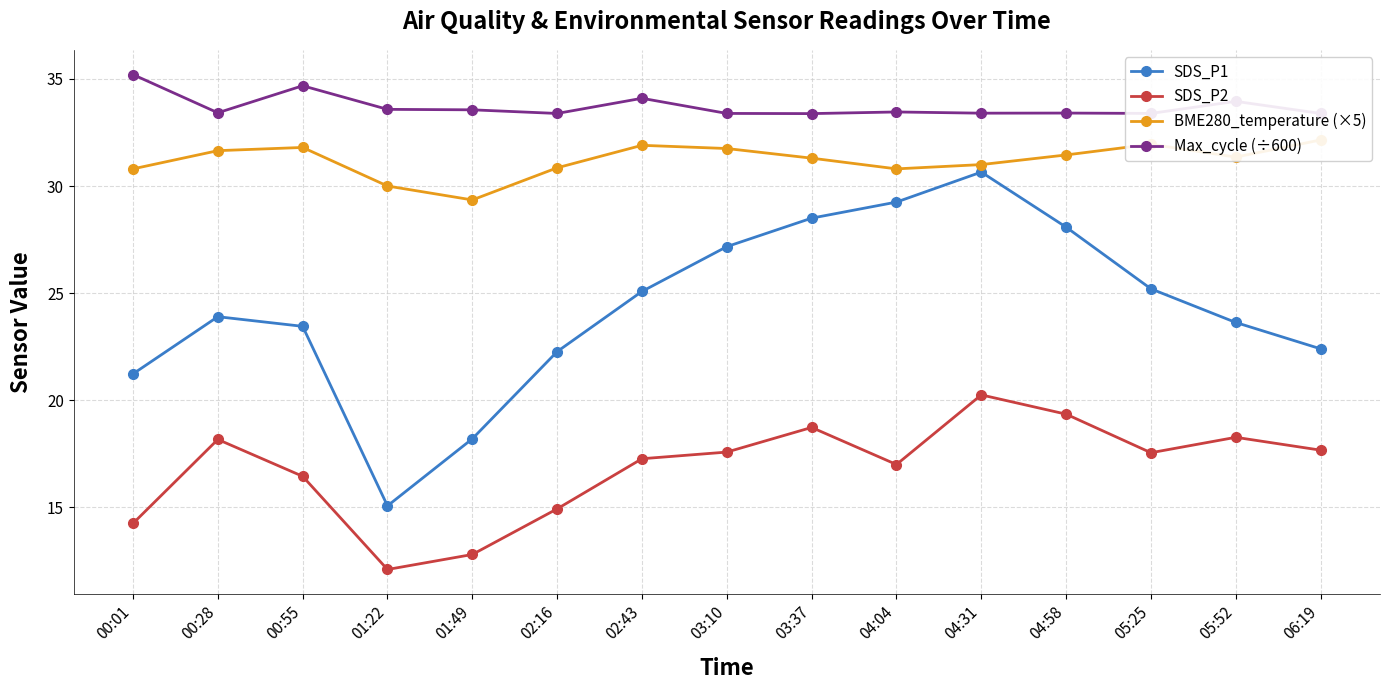

How many values in the BME280_temperature (×5) series exceed 31?

9